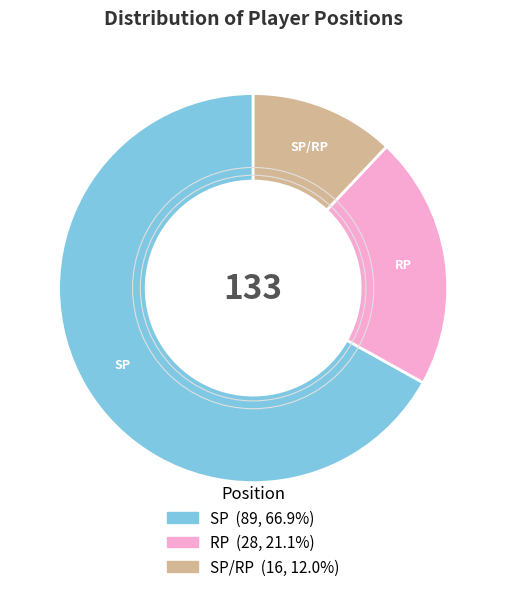

Is there a majority slice in this chart?

Yes